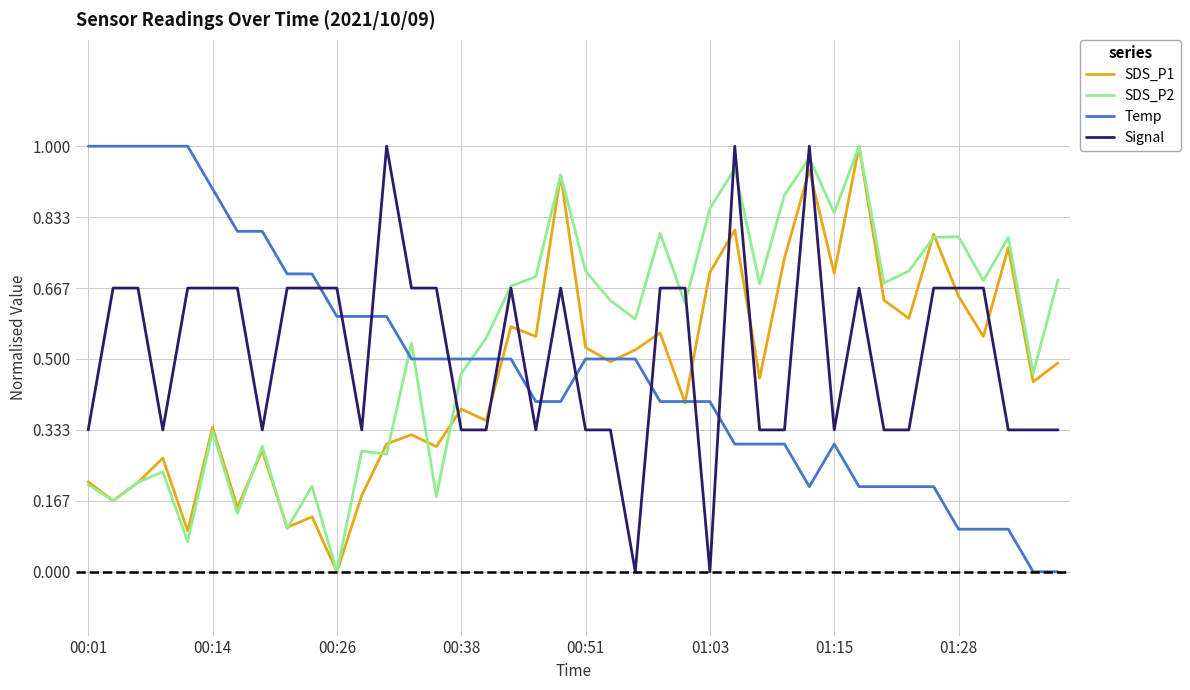

Which series ends up on top after the final intersection of Signal and SDS_P1?

SDS_P1